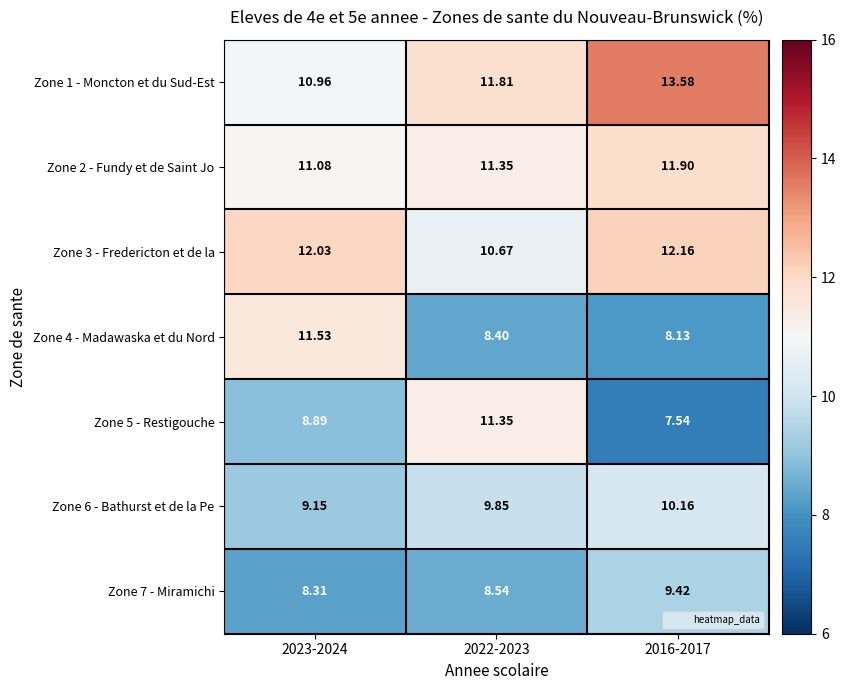

Is the value of Zone 3 - Fredericton et de la at 2023-2024 greater than the value of Zone 6 - Bathurst et de la Pe at 2016-2017?

Yes